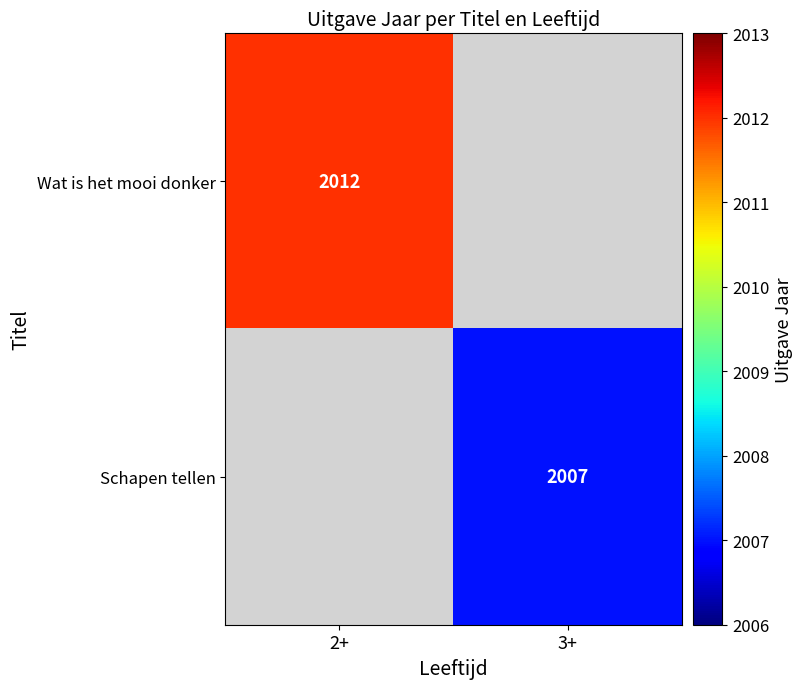

What is the maximum value shown in the chart?

2012.0